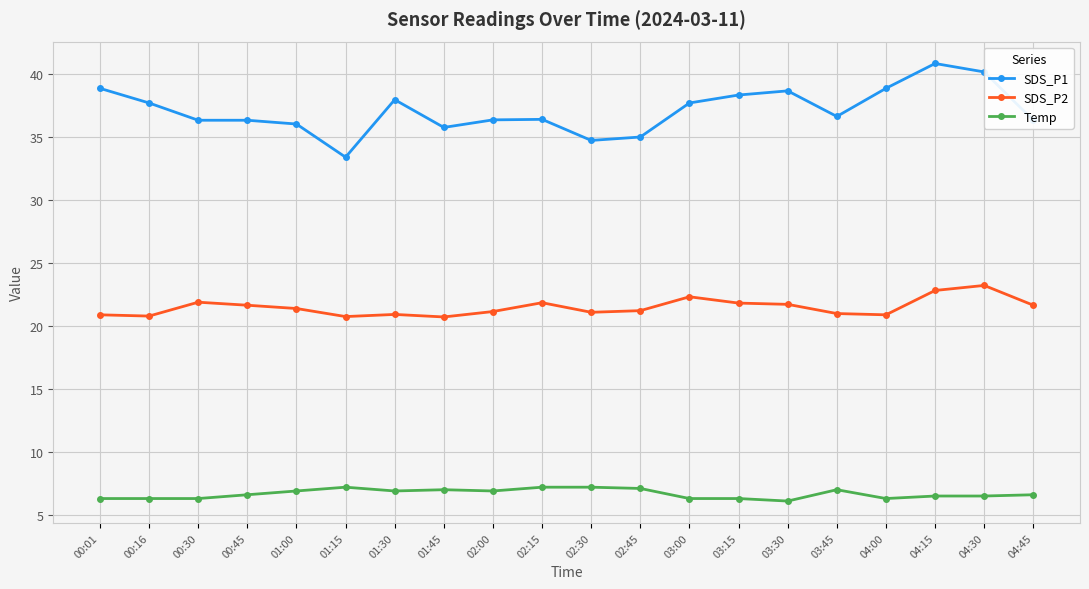

What is the greatest value displayed?

40.8